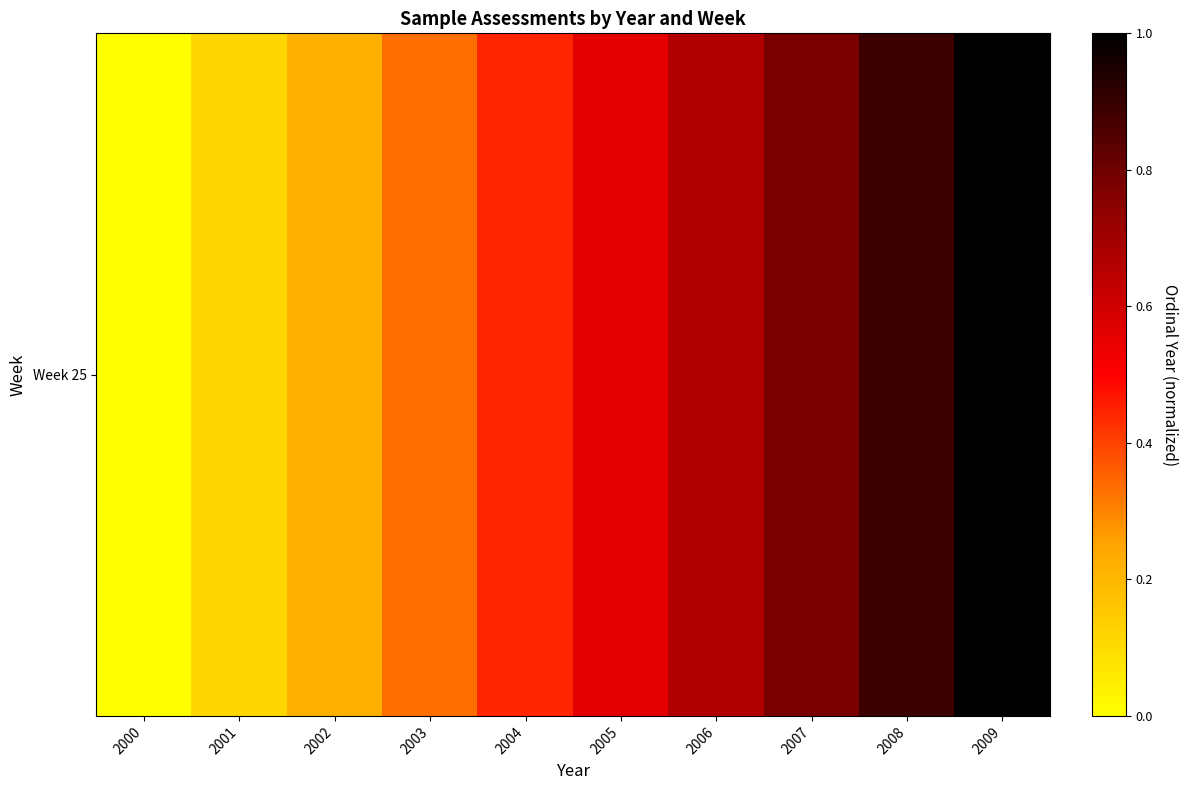

What is the difference between the second highest and second lowest values?

0.8